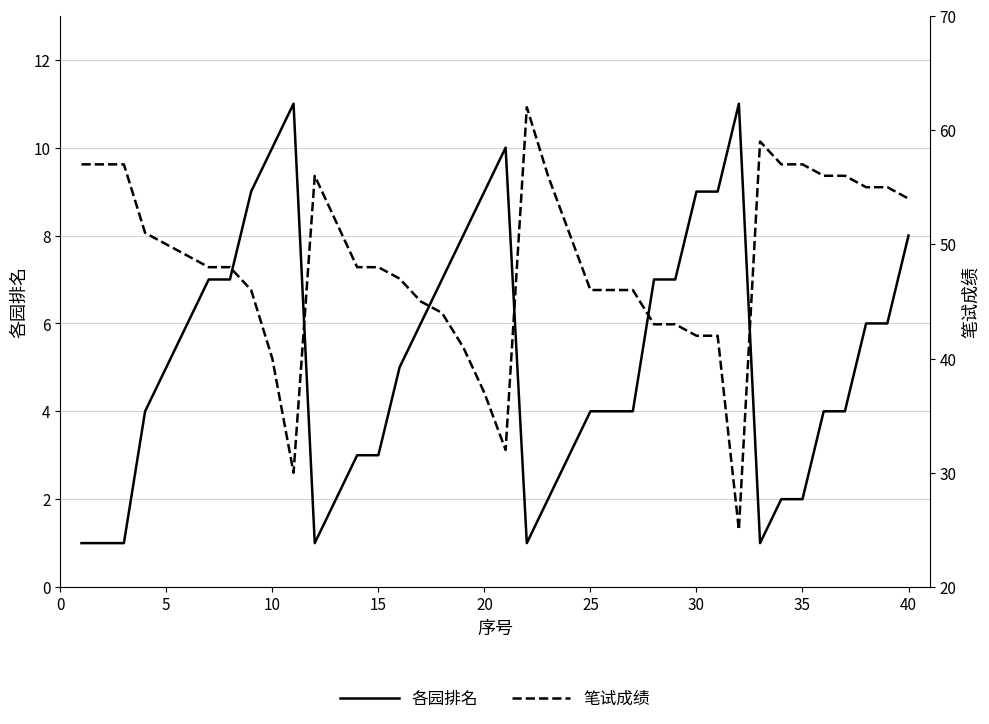

How many categories are shown in the chart?

40